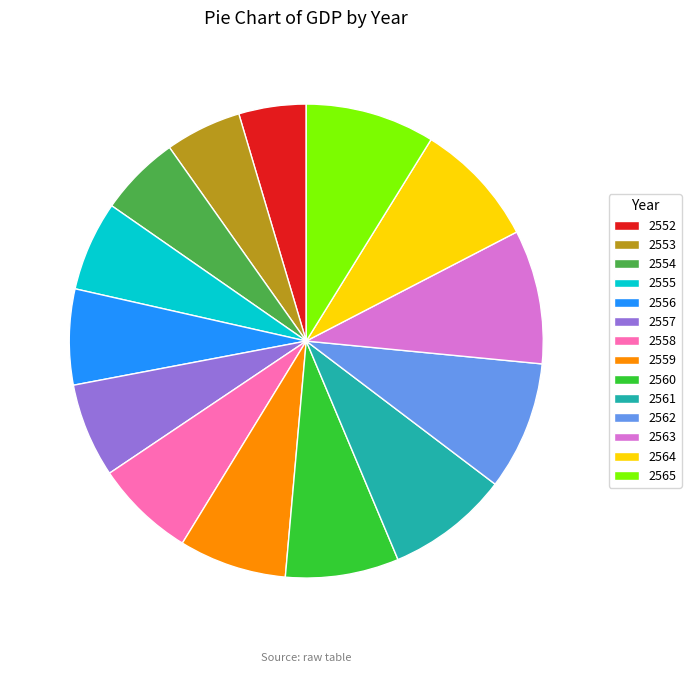

Is it true that 2563 is 9% of the pie?

True